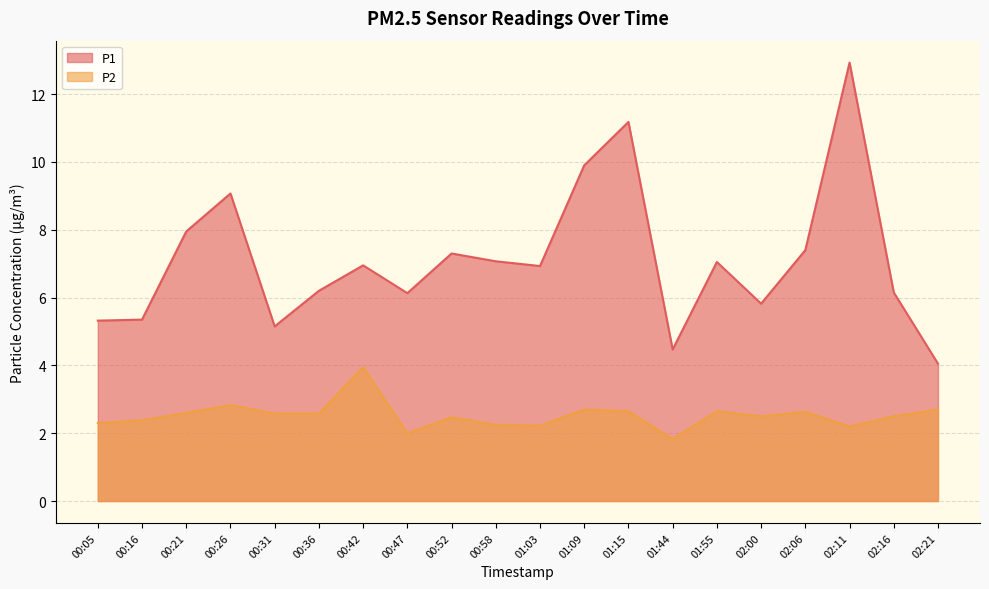

Which series has the widest spread of values?

P1